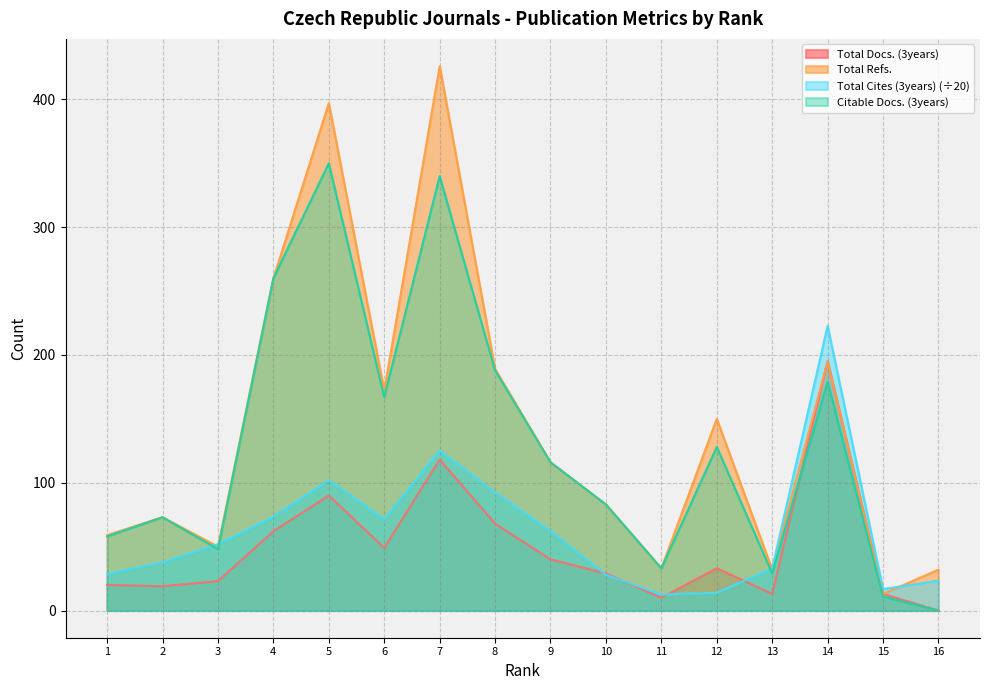

True or false: Total Docs. (3years) has more than 0 points higher than both neighbors.

True